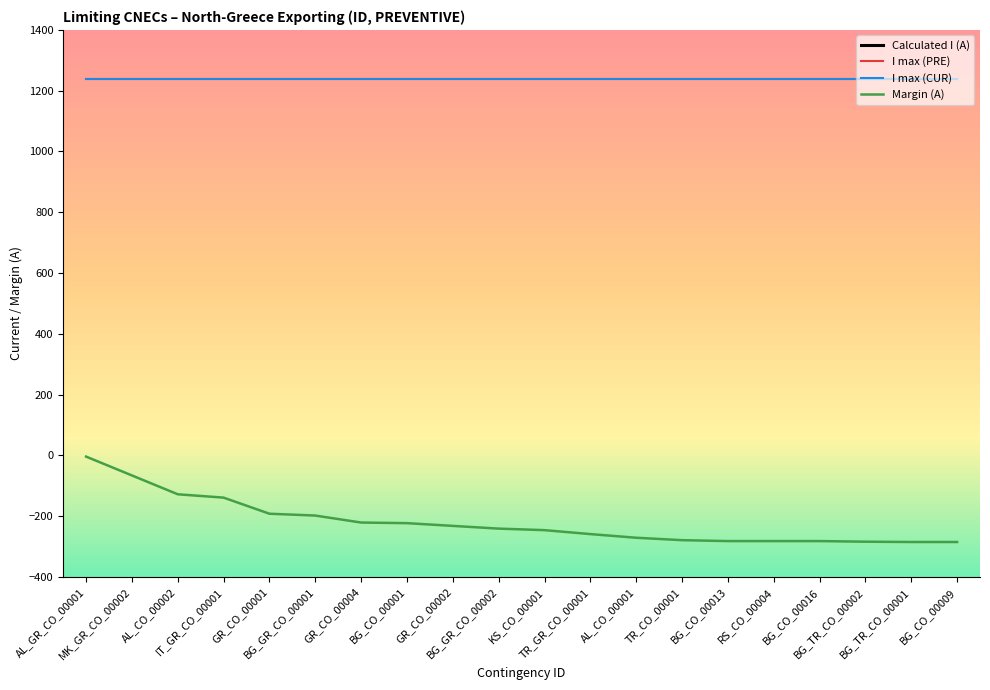

What is the label of the 2nd point from the left?

MK_GR_CO_00002